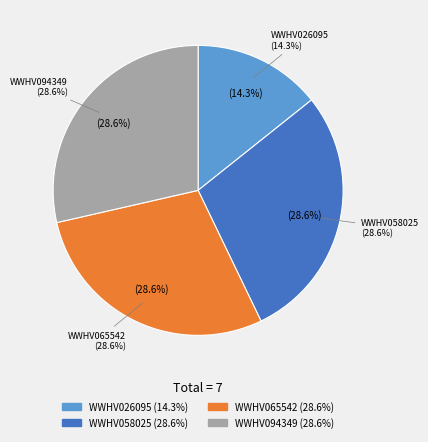

What percentage is the WWHV026095 slice, to the nearest percent?

14%